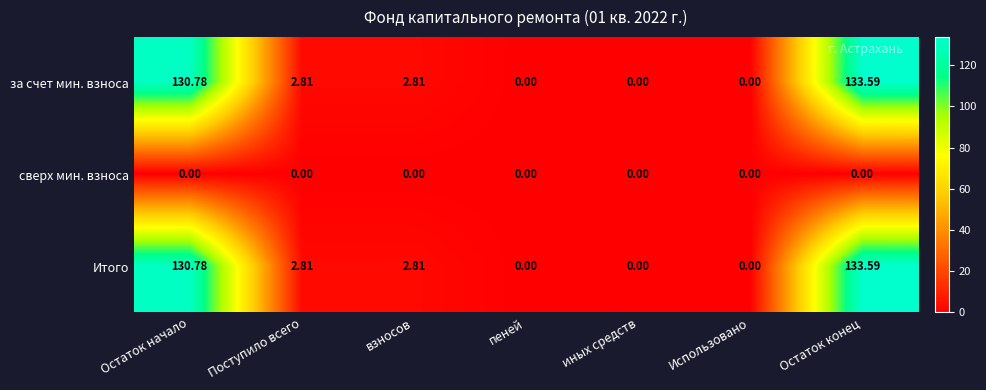

At which label does за счет мин. взноса reach its peak?

Остаток конец